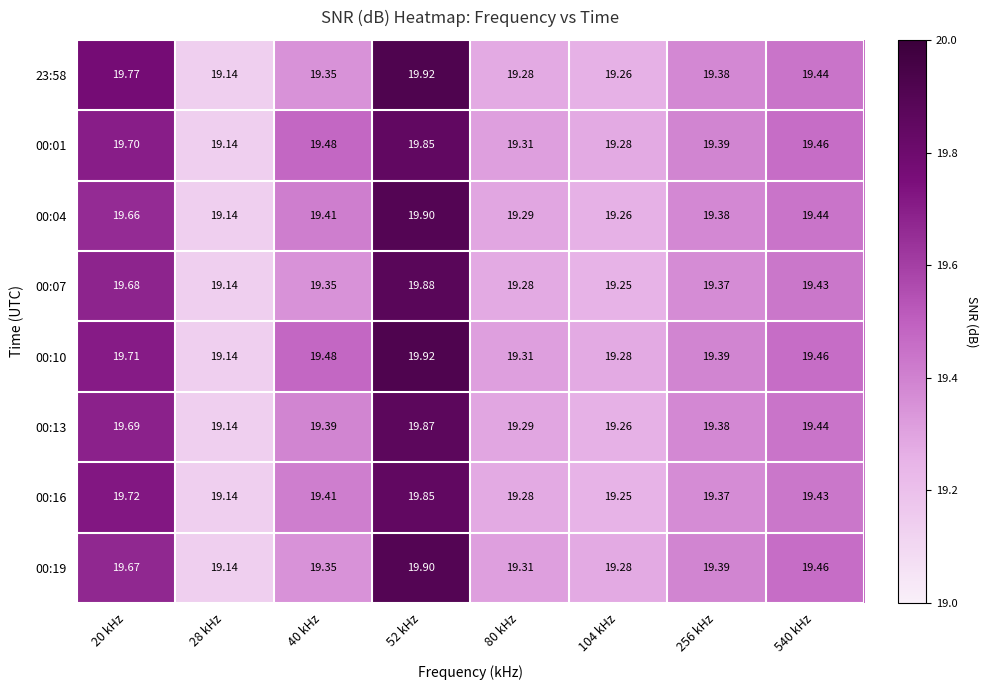

Is the value of 23:58 at 40 kHz greater than the value of 00:13 at 52 kHz?

No